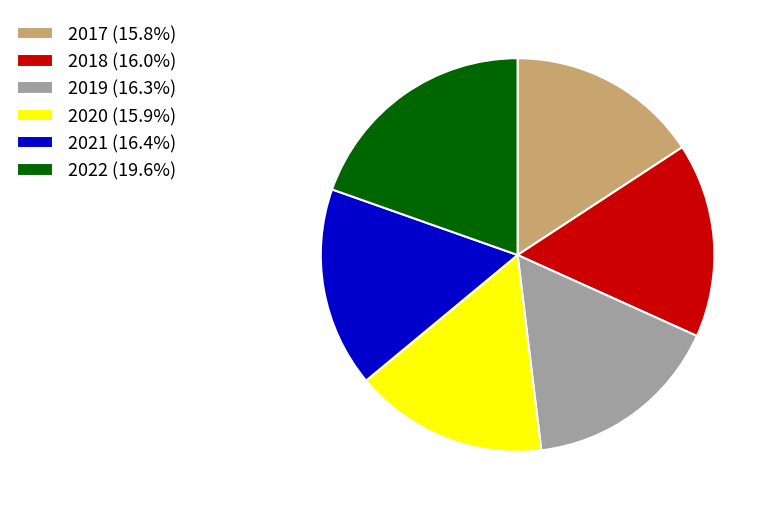

Approximately how many times larger is the value at 2021 (16.4%) compared to 2017 (15.8%)?

1.0